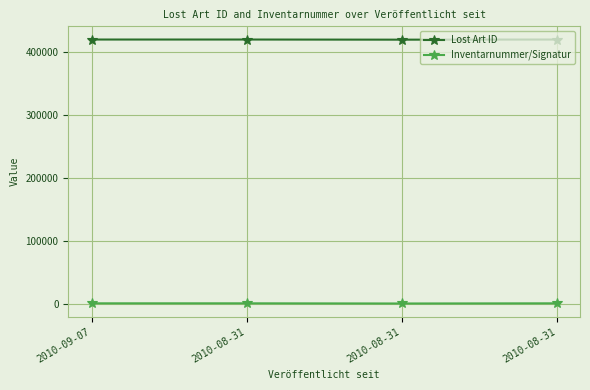

The value of Inventarnummer/Signatur at 2010-08-31 is 742. True or false?

True